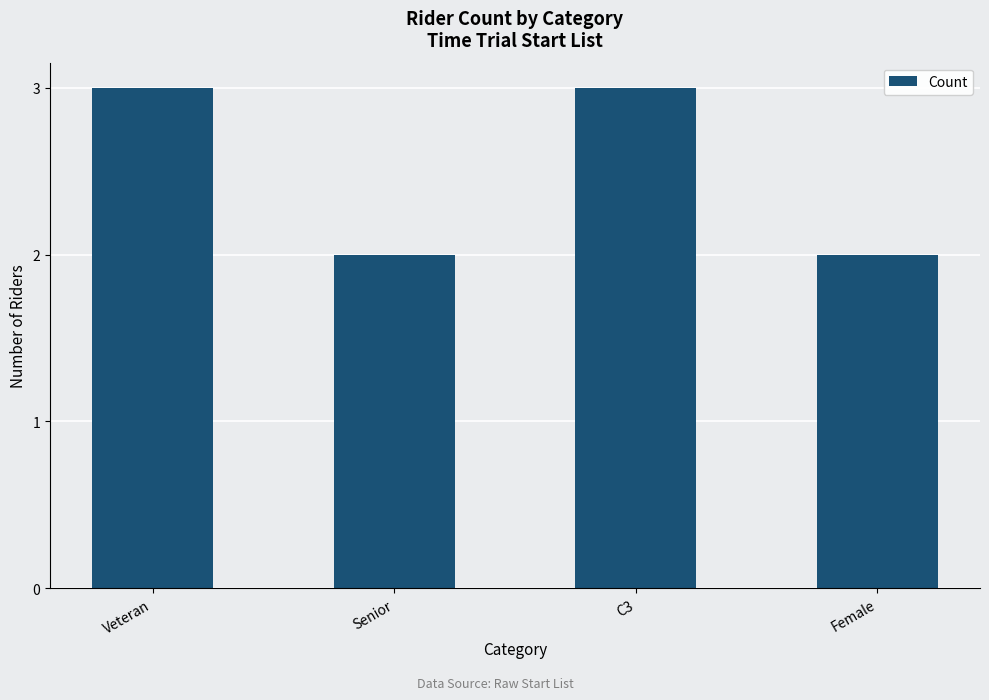

What is the greatest value displayed?

3